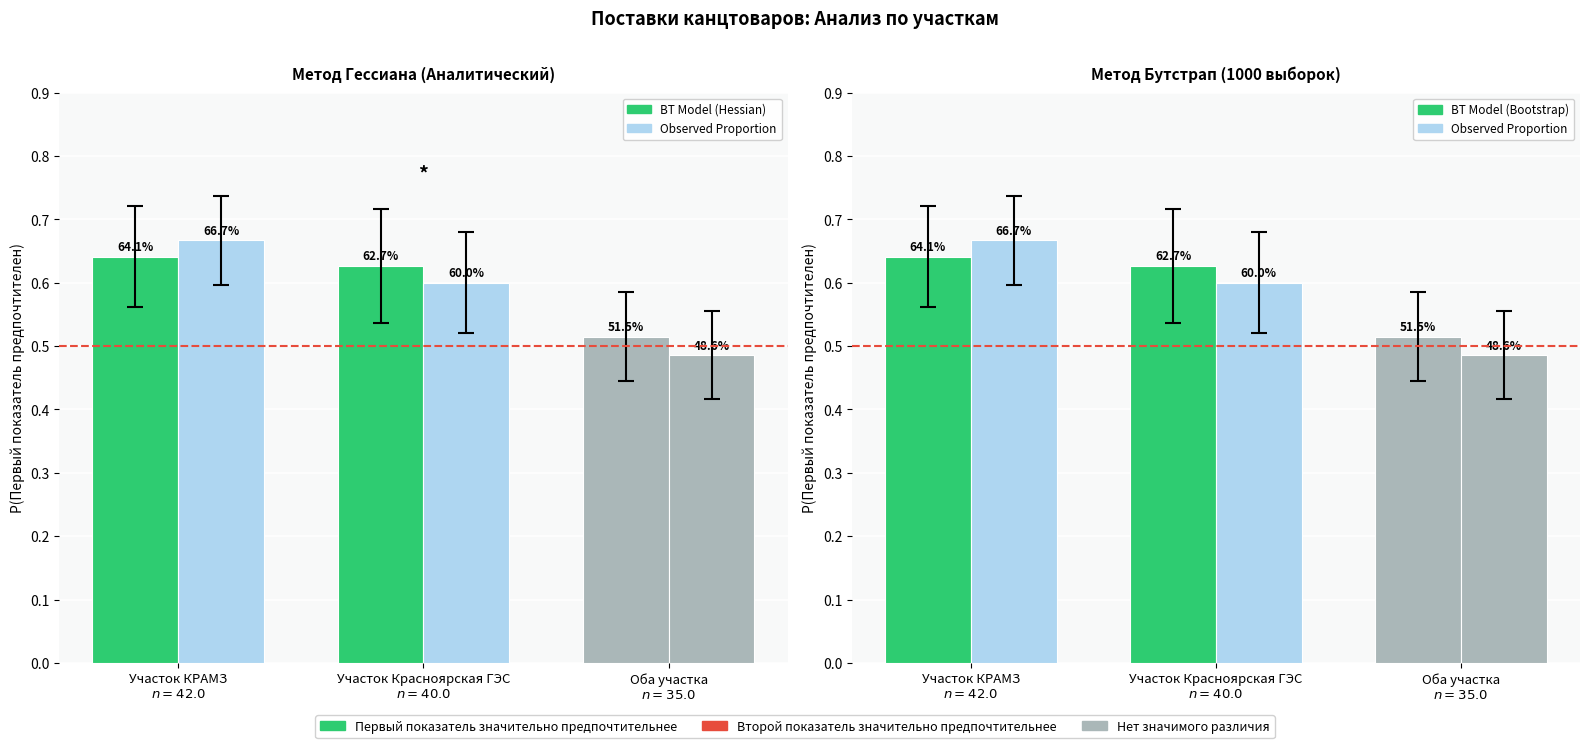

What is the label of the 3rd bar from the right?

Участок КРАМЗ
$n=42.0$